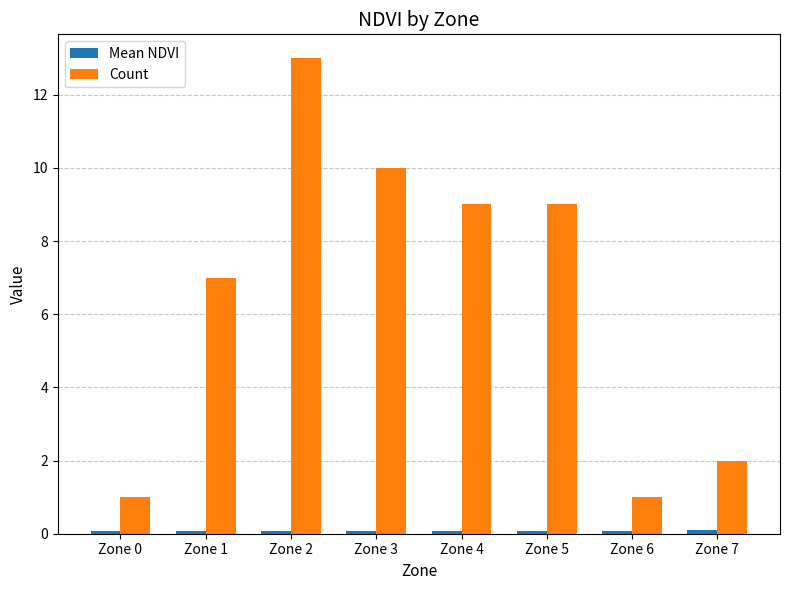

What is the greatest value displayed?

13.0